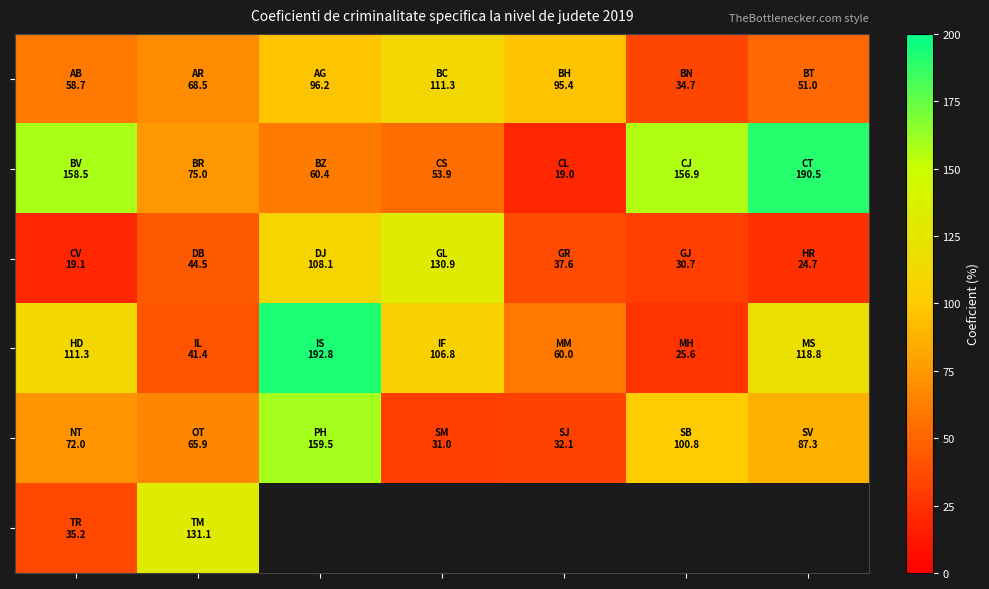

What is the total value across all series at 1?

426.3